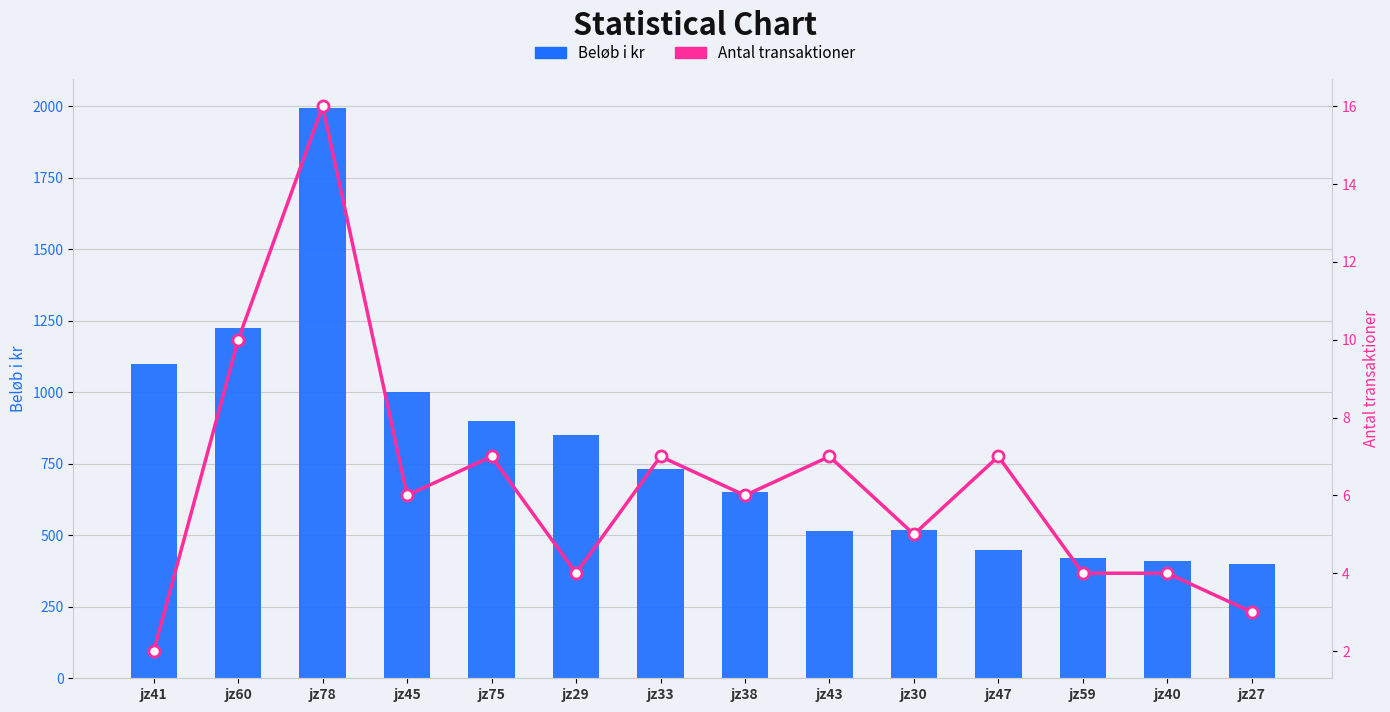

Reading right to left, extract all data points from this chart.

Beløb i kr: jz27=400	jz40=410	jz59=420	jz47=450	jz30=520	jz43=515	jz38=650	jz33=730	jz29=850	jz75=900	jz45=1000	jz78=1995	jz60=1225	jz41=1100
Antal transaktioner: jz27=3	jz40=4	jz59=4	jz47=7	jz30=5	jz43=7	jz38=6	jz33=7	jz29=4	jz75=7	jz45=6	jz78=16	jz60=10	jz41=2